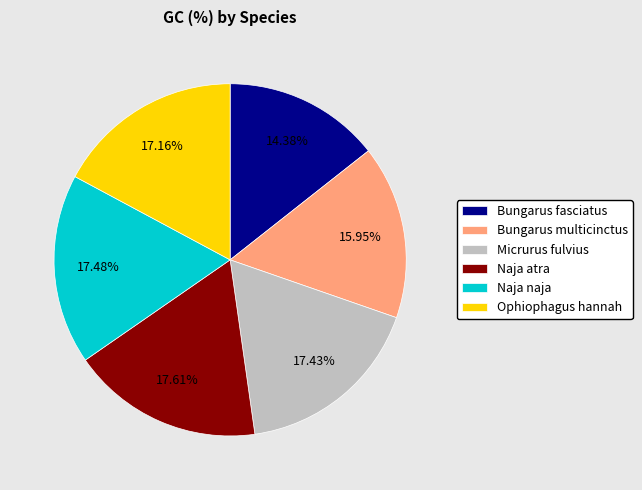

Is Naja atra the majority of the pie?

No